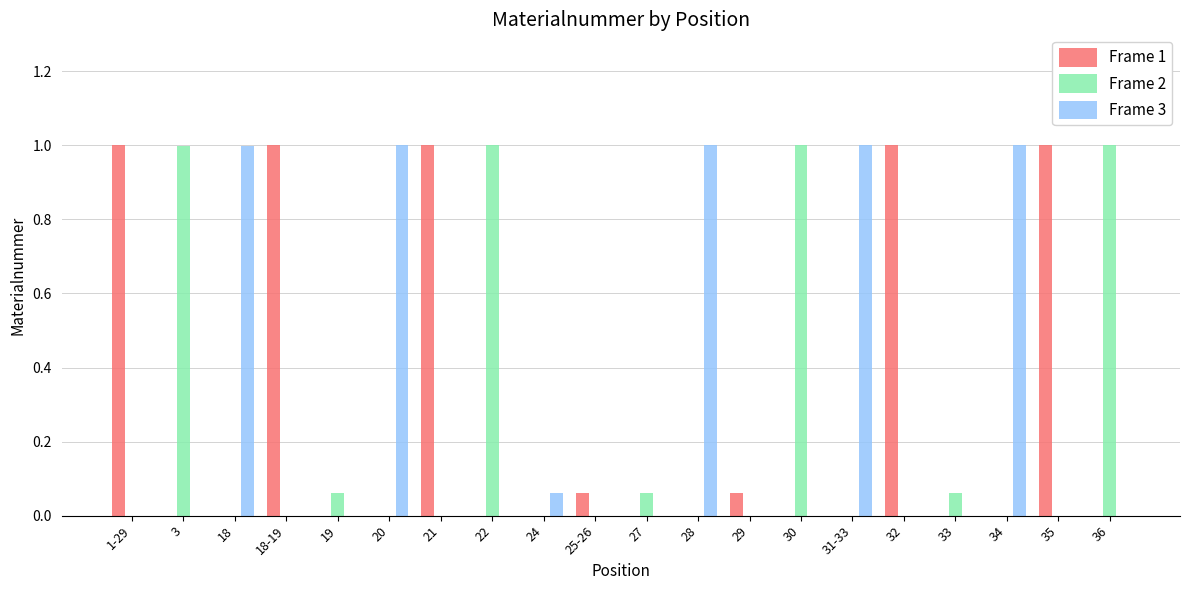

Between 19 and 35, which series saw the biggest shift?

Frame 1